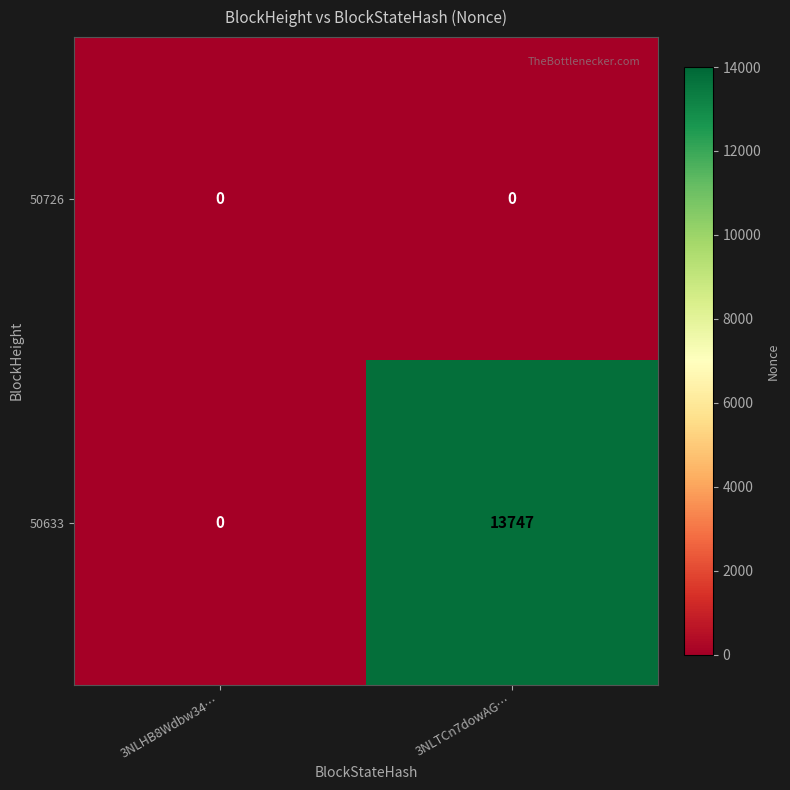

Which series has the largest total across all categories?

50633